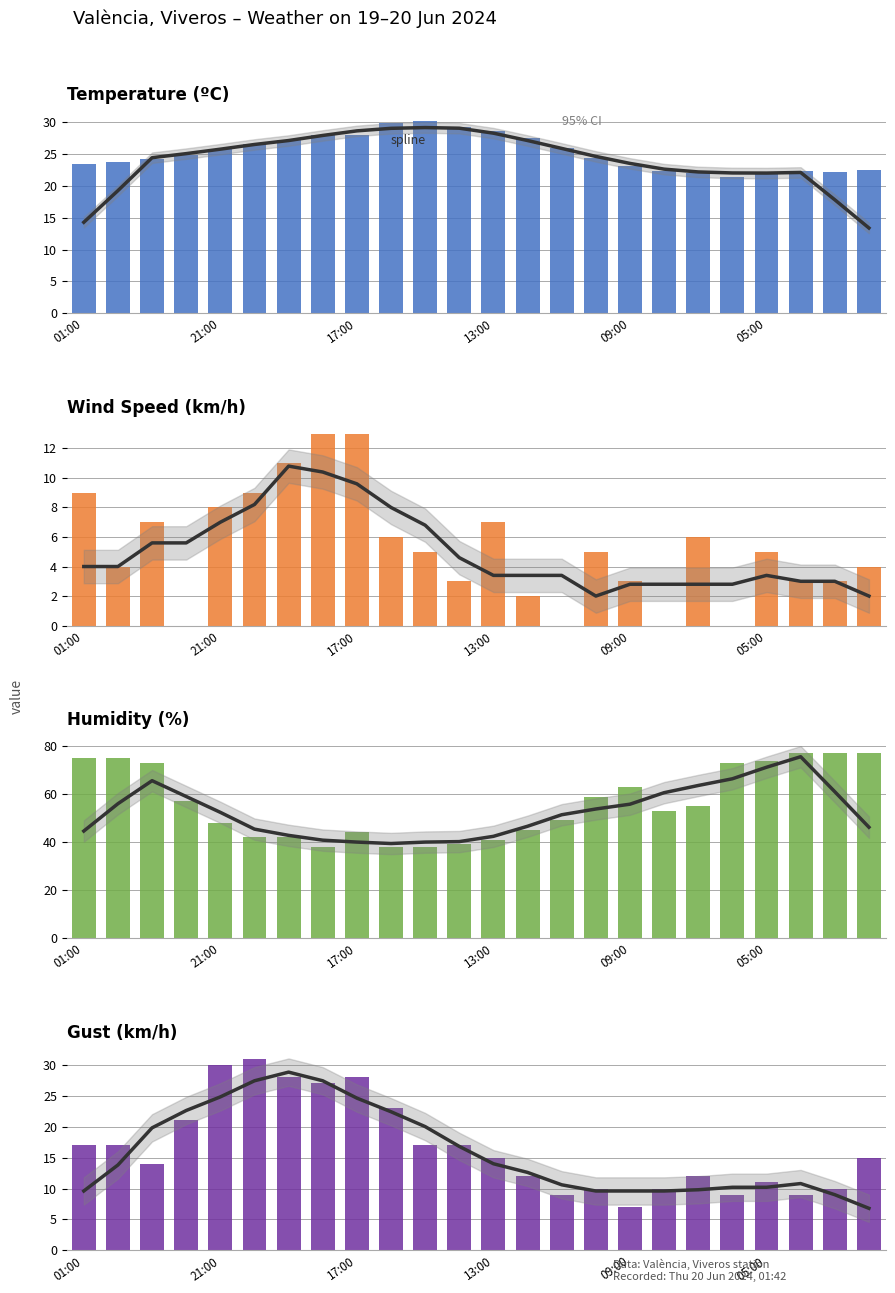

The Temperature (ºC) series shows 17.7 at 05:00. True or false?

False